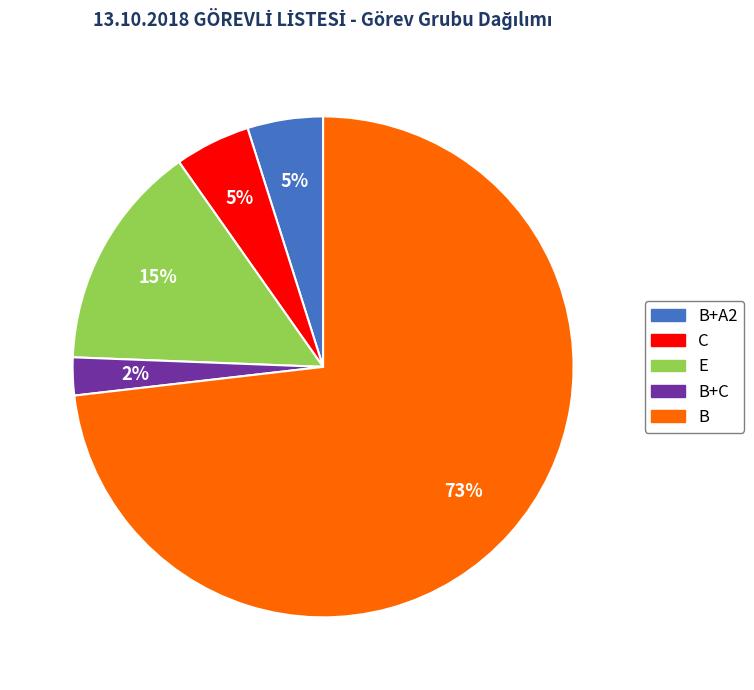

How many segments does this pie chart have?

5